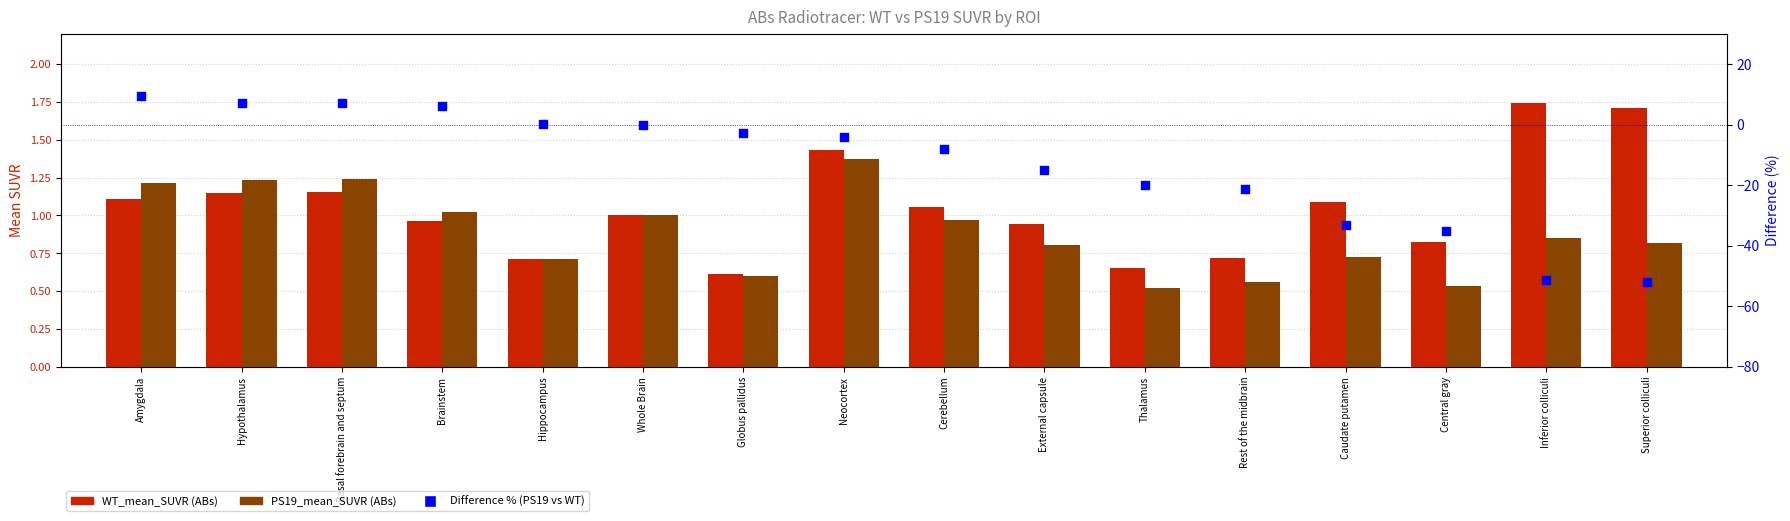

What is the total value across all series at Superior colliculi?

-49.5